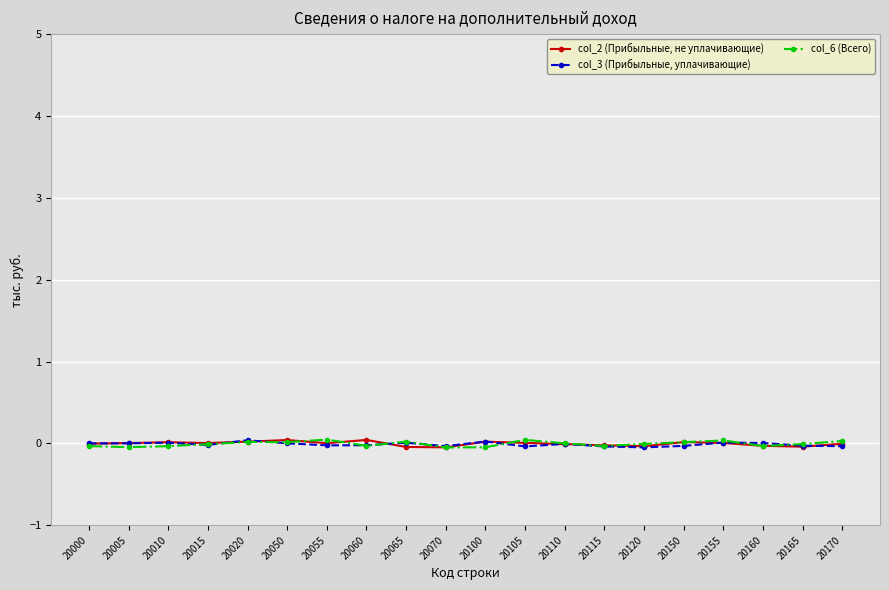

The value of col_6 (Всего) at 20160 is -0.0. True or false?

True